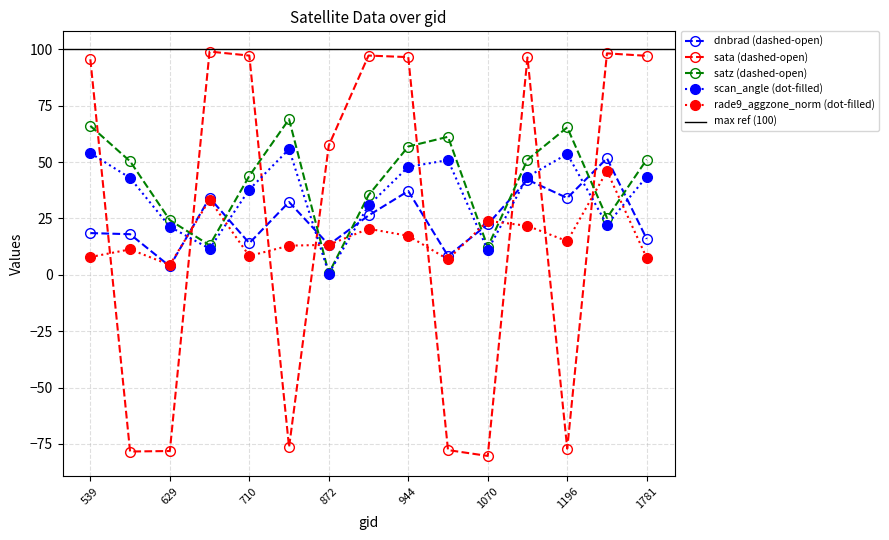

What is the average value of the scan_angle series?

35.2